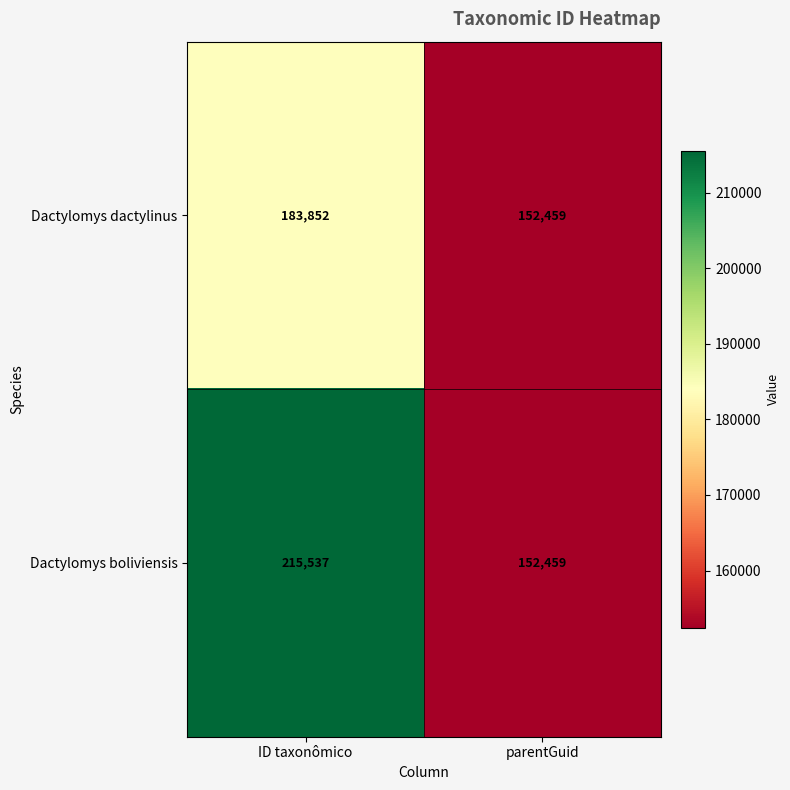

What is the total value across all series at ID taxonômico?

399389